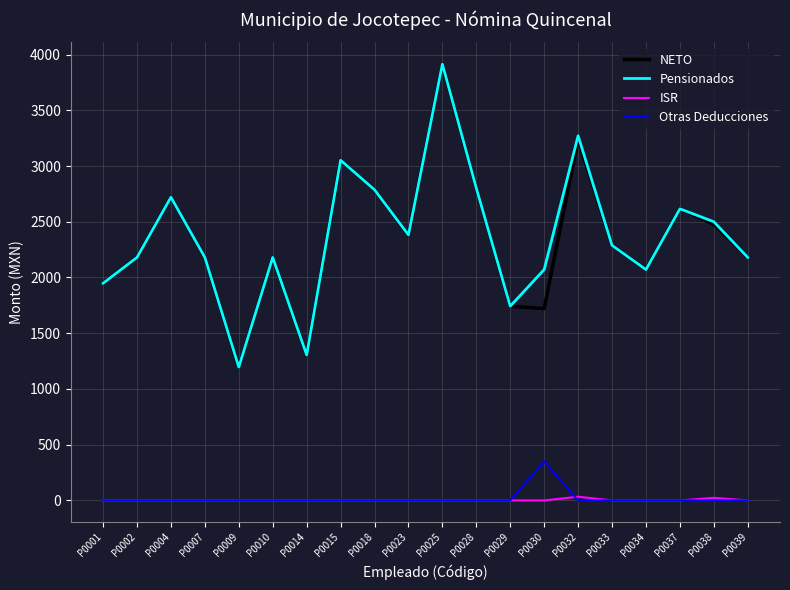

True or false: Otras Deducciones and NETO cross at least once.

False